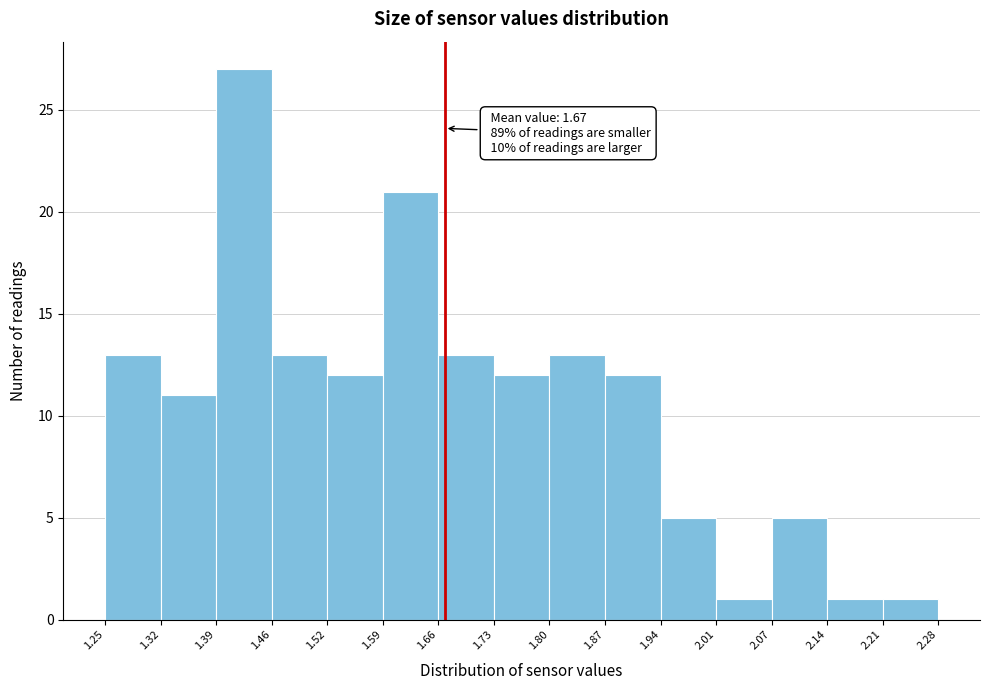

Which range on the x-axis has the tallest bar?

1.39 to 1.46